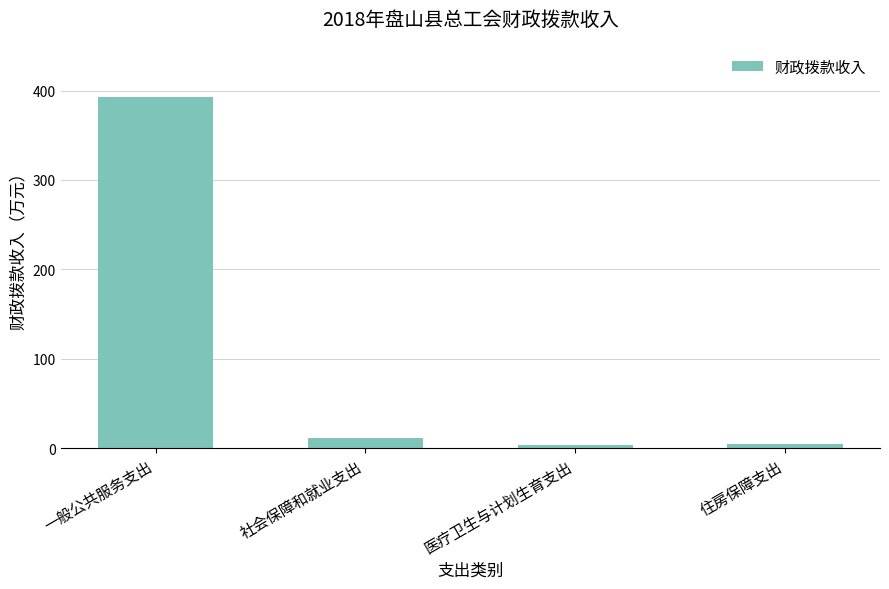

What is the value of the 4th bar from the left?

5.0